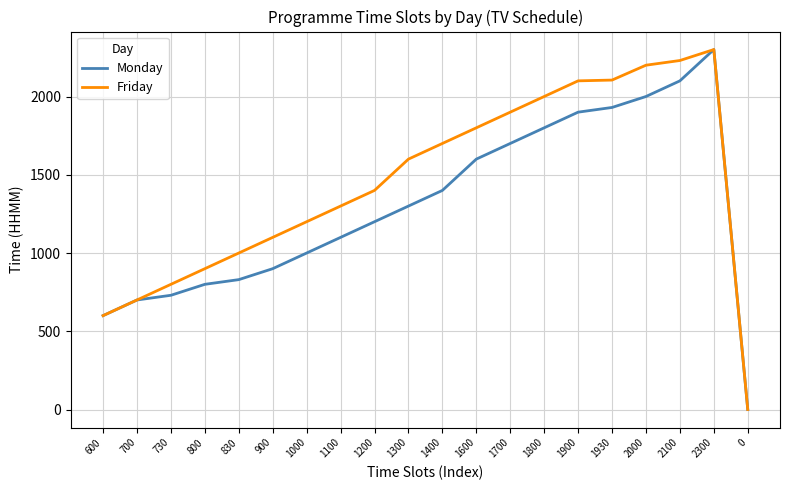

What is the difference between the Friday values at 2000 and 1900?

100